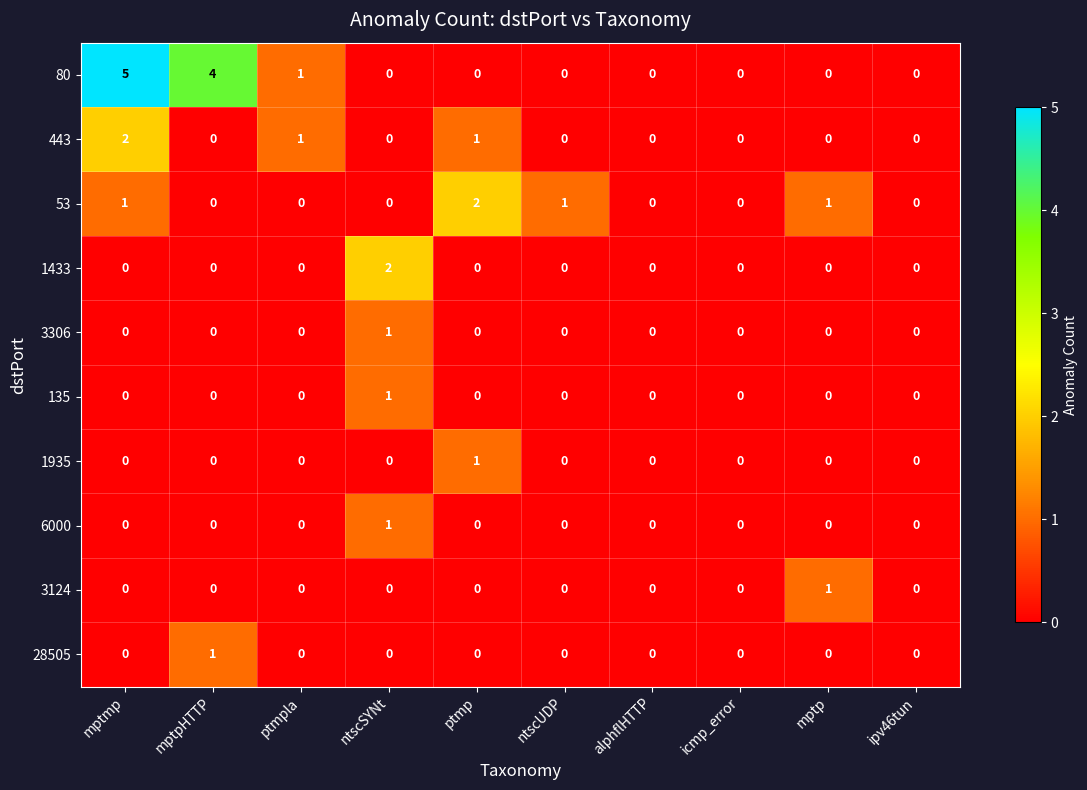

What is the spread (max minus min) of values at mptmp?

5